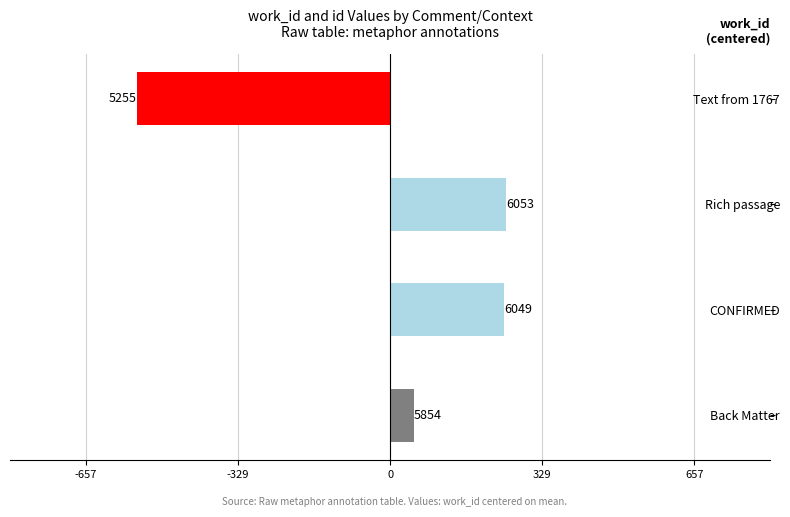

Does the chart contain any negative values?

Yes